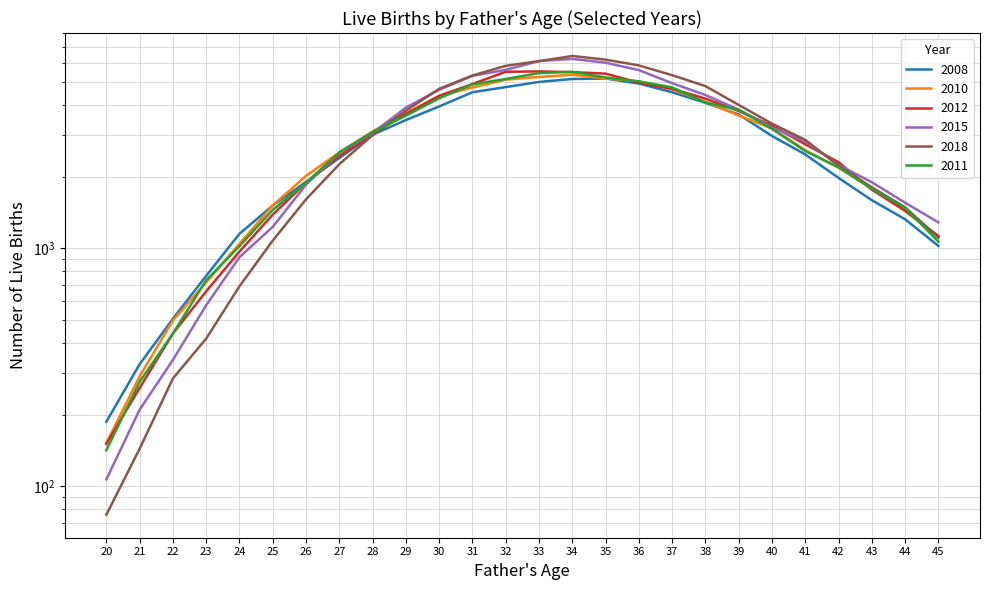

The value of 2018 at 42 is 3193. True or false?

False